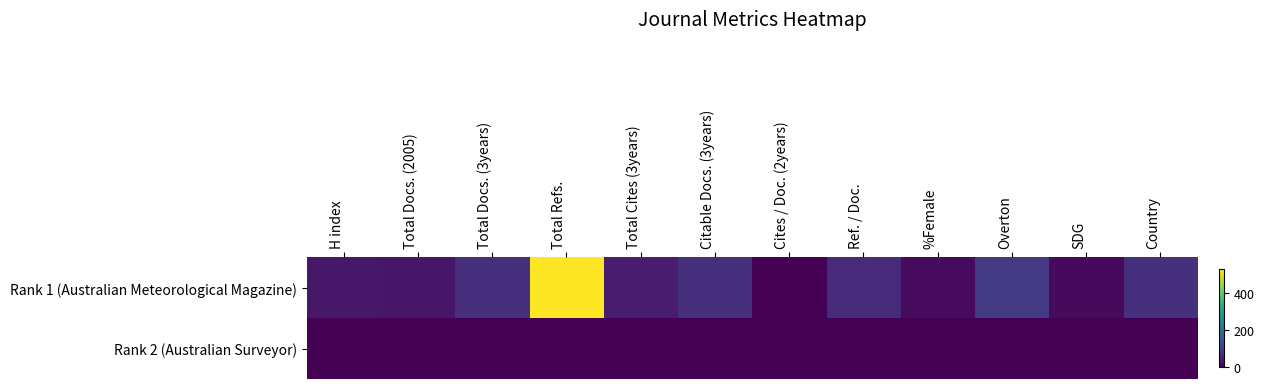

Between Citable Docs. (3years) and SDG, which is larger?

Citable Docs. (3years)